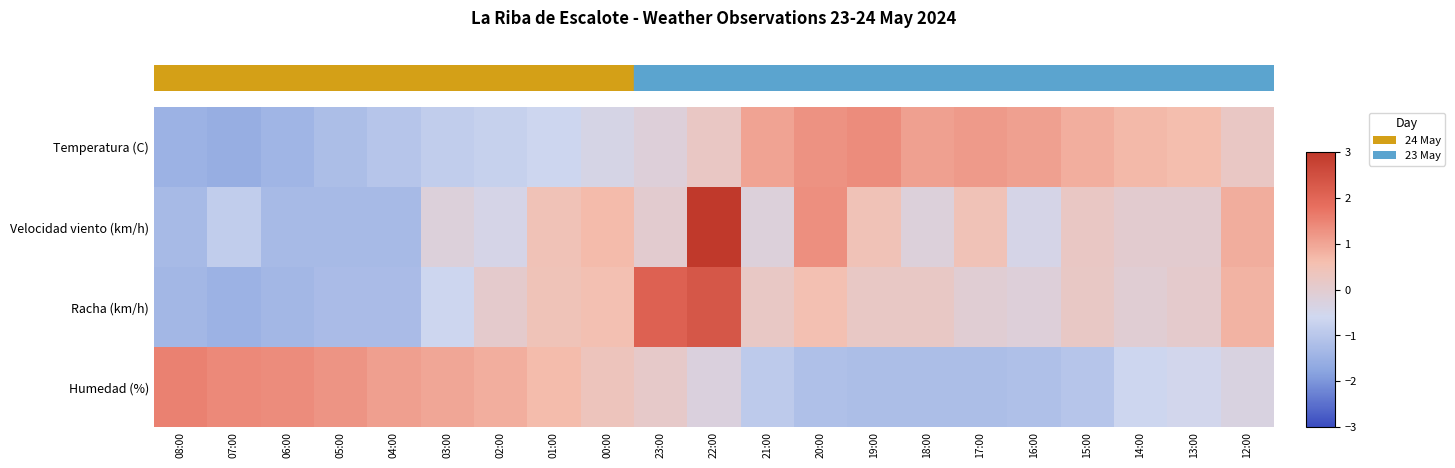

At how many categories does at least one series exceed 0?

21